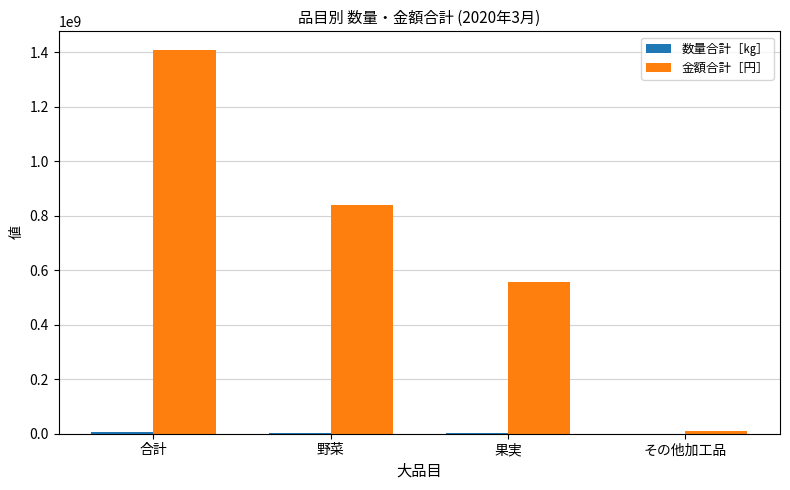

What is the greatest value displayed?

1406325217